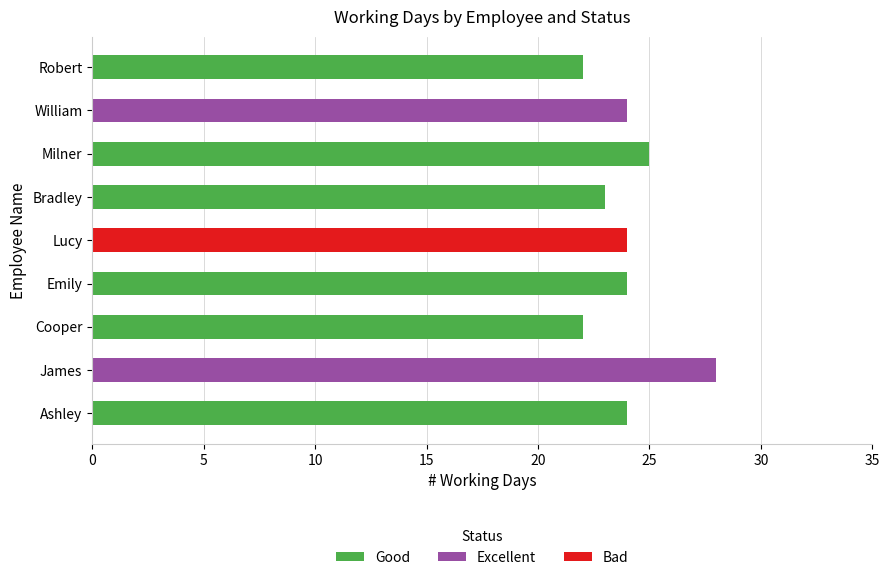

True or false: Good has a value of 6 at Robert.

False